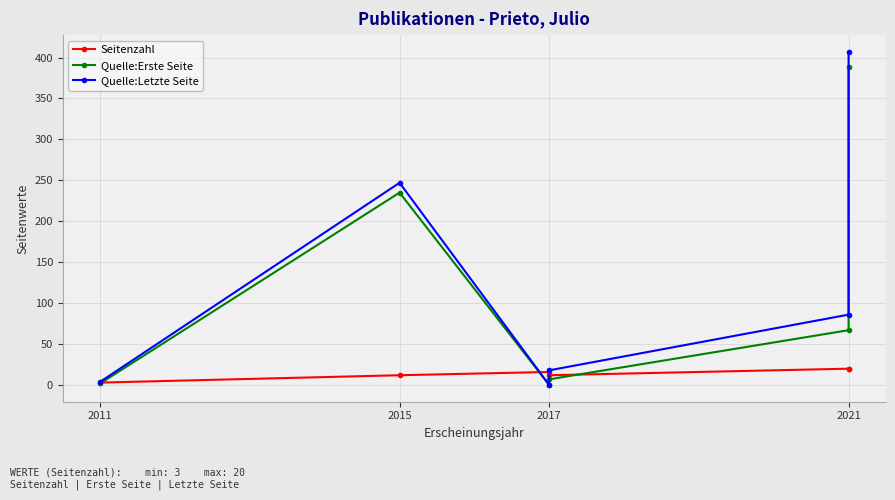

What is the highest value of the Seitenzahl series?

20